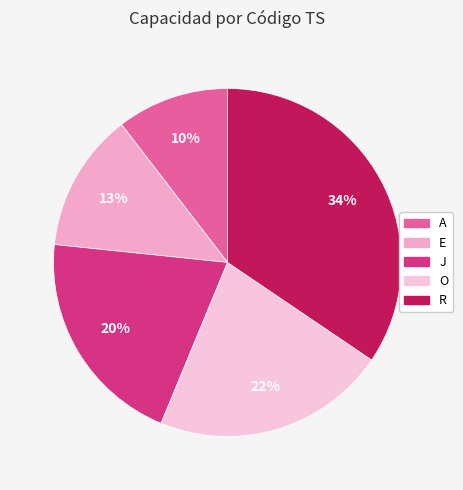

To the nearest percent, what is the difference between the J and R slice percentages?

14%